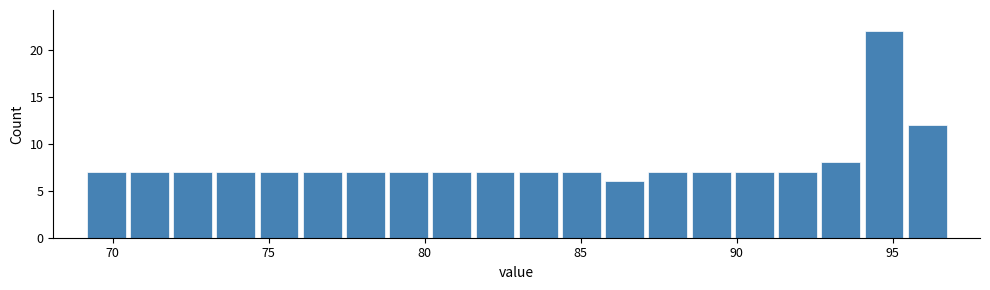

Around what value on the x-axis is the tallest bar? Give the approximate position of its centre, as read against the axis.

94.5